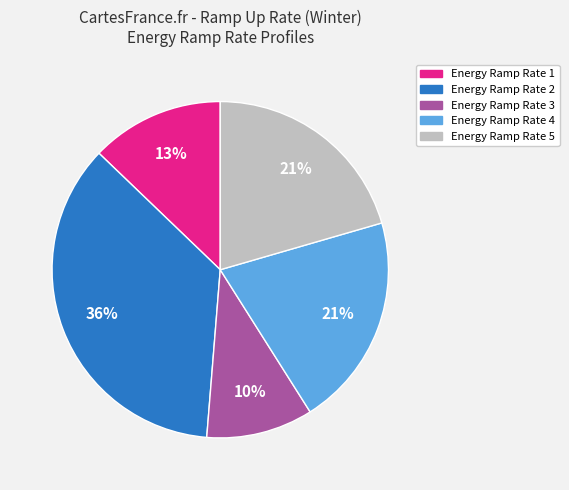

Does any single category account for the majority?

No